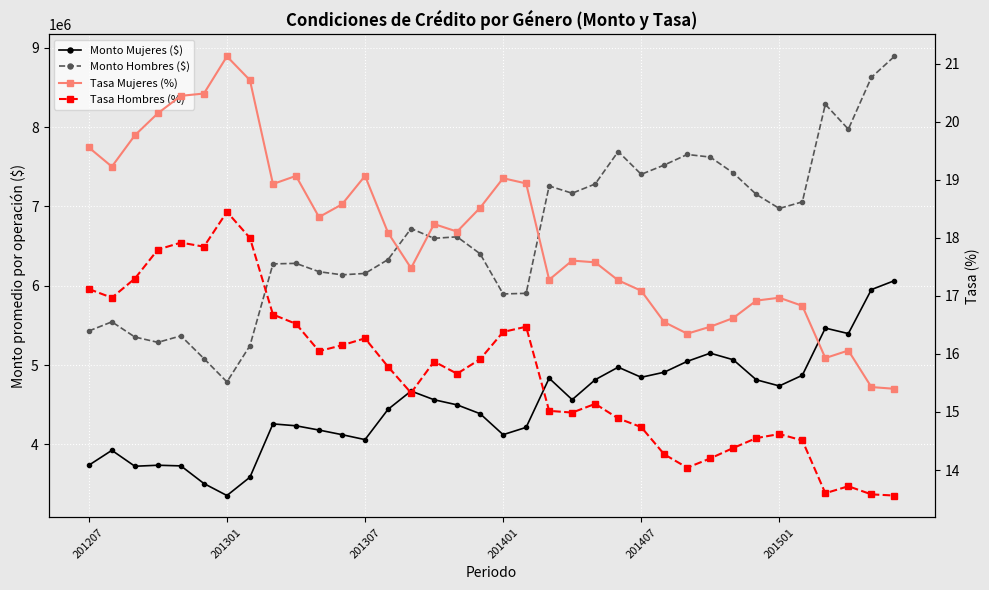

List the series in order of their peak value, highest first.

Monto Hombres ($), Monto Mujeres ($), Tasa Mujeres (%), Tasa Hombres (%)